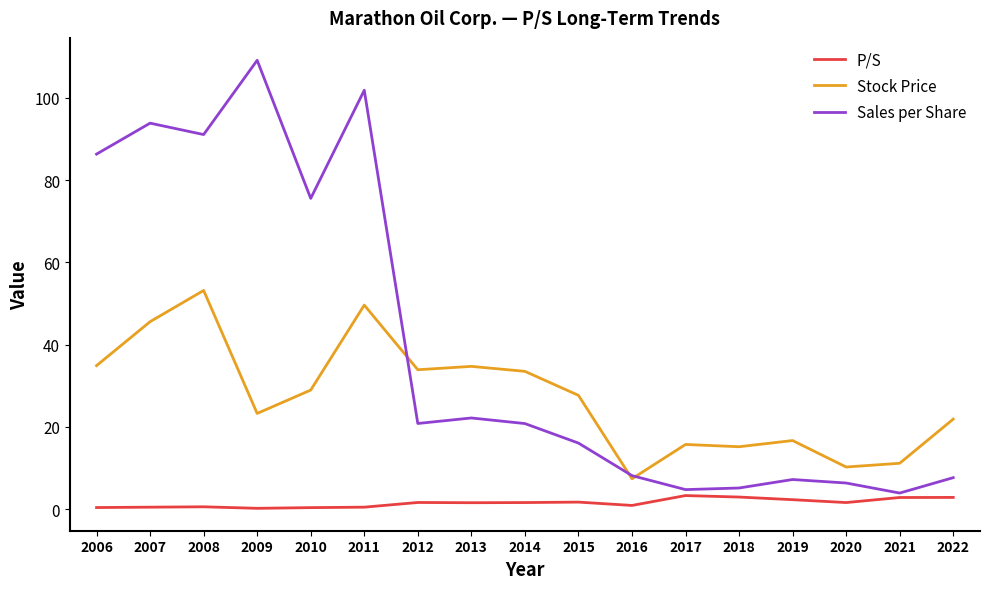

What is the average value of the Stock Price series?

27.3